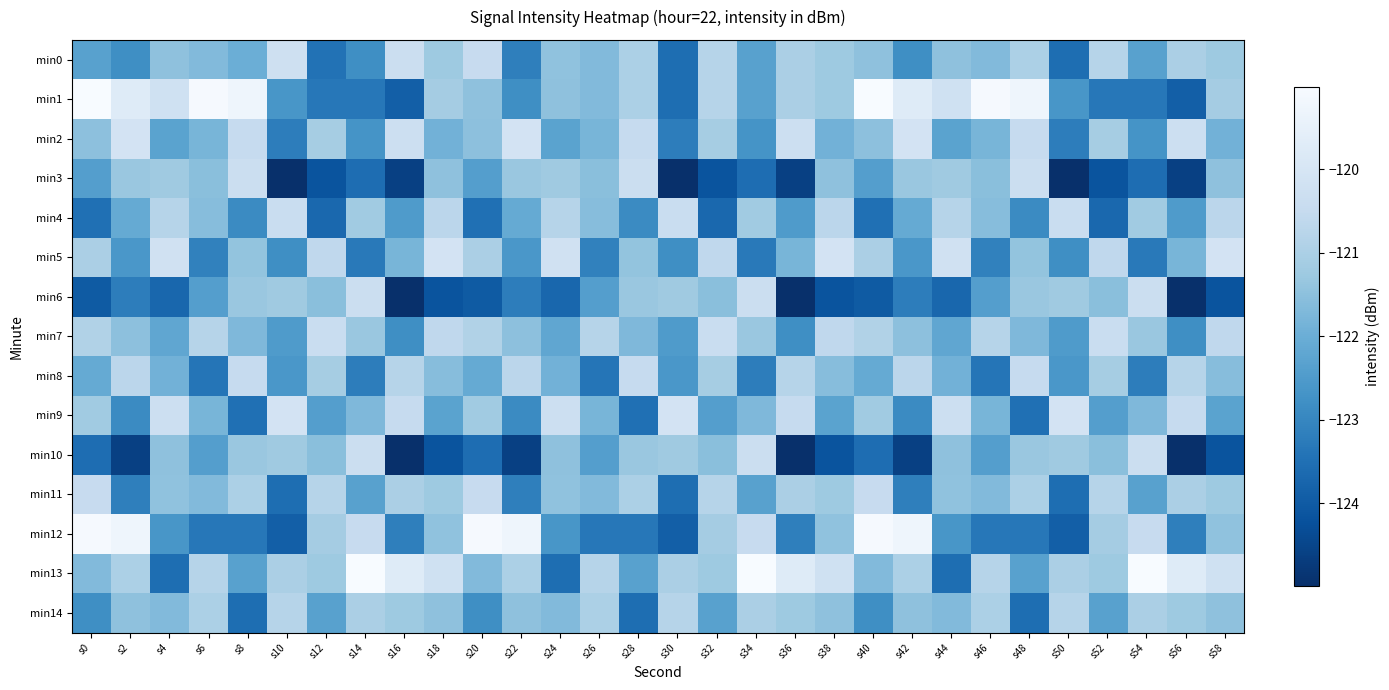

Reading left to right, what are all the values shown in this chart?

min0: s0=-122.3	s2=-122.8	s4=-121.5	s6=-121.7	s8=-122.0	s10=-120.3	s12=-123.5	s14=-122.8	s16=-120.4	s18=-121.2	s20=-120.5	s22=-123.2	s24=-121.4	s26=-121.7	s28=-121.0	s30=-123.5	s32=-120.8	s34=-122.3	s36=-121.0	s38=-121.2	s40=-121.5	s42=-122.8	s44=-121.5	s46=-121.7	s48=-121.0	s50=-123.5	s52=-120.8	s54=-122.3	s56=-121.0	s58=-121.2
min1: s0=-119.0	s2=-119.8	s4=-120.2	s6=-119.1	s8=-119.3	s10=-122.6	s12=-123.3	s14=-123.3	s16=-123.9	s18=-121.1	s20=-121.5	s22=-122.8	s24=-121.5	s26=-121.7	s28=-121.0	s30=-123.5	s32=-120.8	s34=-122.3	s36=-121.0	s38=-121.2	s40=-119.0	s42=-119.8	s44=-120.2	s46=-119.1	s48=-119.3	s50=-122.6	s52=-123.3	s54=-123.3	s56=-123.9	s58=-121.1
min2: s0=-121.5	s2=-120.1	s4=-122.3	s6=-121.8	s8=-120.5	s10=-123.2	s12=-121.1	s14=-122.7	s16=-120.3	s18=-121.9	s20=-121.5	s22=-120.1	s24=-122.3	s26=-121.8	s28=-120.5	s30=-123.2	s32=-121.1	s34=-122.7	s36=-120.3	s38=-121.9	s40=-121.5	s42=-120.1	s44=-122.3	s46=-121.8	s48=-120.5	s50=-123.2	s52=-121.1	s54=-122.7	s56=-120.3	s58=-121.9
min3: s0=-122.4	s2=-121.3	s4=-121.2	s6=-121.5	s8=-120.3	s10=-125.0	s12=-124.2	s14=-123.6	s16=-124.6	s18=-121.5	s20=-122.4	s22=-121.3	s24=-121.2	s26=-121.5	s28=-120.3	s30=-125.0	s32=-124.2	s34=-123.6	s36=-124.6	s38=-121.5	s40=-122.4	s42=-121.3	s44=-121.2	s46=-121.5	s48=-120.3	s50=-125.0	s52=-124.2	s54=-123.6	s56=-124.6	s58=-121.5
min4: s0=-123.5	s2=-122.1	s4=-120.8	s6=-121.6	s8=-122.9	s10=-120.4	s12=-123.7	s14=-121.2	s16=-122.5	s18=-120.7	s20=-123.5	s22=-122.1	s24=-120.8	s26=-121.6	s28=-122.9	s30=-120.4	s32=-123.7	s34=-121.2	s36=-122.5	s38=-120.7	s40=-123.5	s42=-122.1	s44=-120.8	s46=-121.6	s48=-122.9	s50=-120.4	s52=-123.7	s54=-121.2	s56=-122.5	s58=-120.7
min5: s0=-121.0	s2=-122.6	s4=-120.2	s6=-123.1	s8=-121.4	s10=-122.8	s12=-120.6	s14=-123.3	s16=-121.8	s18=-120.1	s20=-121.0	s22=-122.6	s24=-120.2	s26=-123.1	s28=-121.4	s30=-122.8	s32=-120.6	s34=-123.3	s36=-121.8	s38=-120.1	s40=-121.0	s42=-122.6	s44=-120.2	s46=-123.1	s48=-121.4	s50=-122.8	s52=-120.6	s54=-123.3	s56=-121.8	s58=-120.1
min6: s0=-124.0	s2=-123.2	s4=-123.7	s6=-122.4	s8=-121.3	s10=-121.2	s12=-121.5	s14=-120.3	s16=-125.0	s18=-124.2	s20=-124.0	s22=-123.2	s24=-123.7	s26=-122.4	s28=-121.3	s30=-121.2	s32=-121.5	s34=-120.3	s36=-125.0	s38=-124.2	s40=-124.0	s42=-123.2	s44=-123.7	s46=-122.4	s48=-121.3	s50=-121.2	s52=-121.5	s54=-120.3	s56=-125.0	s58=-124.2
min7: s0=-120.9	s2=-121.5	s4=-122.2	s6=-120.8	s8=-121.7	s10=-122.5	s12=-120.4	s14=-121.3	s16=-122.8	s18=-120.6	s20=-120.9	s22=-121.5	s24=-122.2	s26=-120.8	s28=-121.7	s30=-122.5	s32=-120.4	s34=-121.3	s36=-122.8	s38=-120.6	s40=-120.9	s42=-121.5	s44=-122.2	s46=-120.8	s48=-121.7	s50=-122.5	s52=-120.4	s54=-121.3	s56=-122.8	s58=-120.6
min8: s0=-122.1	s2=-120.7	s4=-121.9	s6=-123.4	s8=-120.5	s10=-122.6	s12=-121.1	s14=-123.2	s16=-120.8	s18=-121.6	s20=-122.1	s22=-120.7	s24=-121.9	s26=-123.4	s28=-120.5	s30=-122.6	s32=-121.1	s34=-123.2	s36=-120.8	s38=-121.6	s40=-122.1	s42=-120.7	s44=-121.9	s46=-123.4	s48=-120.5	s50=-122.6	s52=-121.1	s54=-123.2	s56=-120.8	s58=-121.6
min9: s0=-121.2	s2=-122.9	s4=-120.3	s6=-121.8	s8=-123.5	s10=-120.1	s12=-122.4	s14=-121.7	s16=-120.5	s18=-122.3	s20=-121.2	s22=-122.9	s24=-120.3	s26=-121.8	s28=-123.5	s30=-120.1	s32=-122.4	s34=-121.7	s36=-120.5	s38=-122.3	s40=-121.2	s42=-122.9	s44=-120.3	s46=-121.8	s48=-123.5	s50=-120.1	s52=-122.4	s54=-121.7	s56=-120.5	s58=-122.3
min10: s0=-123.6	s2=-124.6	s4=-121.5	s6=-122.4	s8=-121.3	s10=-121.2	s12=-121.5	s14=-120.3	s16=-125.0	s18=-124.2	s20=-123.6	s22=-124.6	s24=-121.5	s26=-122.4	s28=-121.3	s30=-121.2	s32=-121.5	s34=-120.3	s36=-125.0	s38=-124.2	s40=-123.6	s42=-124.6	s44=-121.5	s46=-122.4	s48=-121.3	s50=-121.2	s52=-121.5	s54=-120.3	s56=-125.0	s58=-124.2
min11: s0=-120.5	s2=-123.2	s4=-121.4	s6=-121.7	s8=-121.0	s10=-123.5	s12=-120.8	s14=-122.3	s16=-121.0	s18=-121.2	s20=-120.5	s22=-123.2	s24=-121.4	s26=-121.7	s28=-121.0	s30=-123.5	s32=-120.8	s34=-122.3	s36=-121.0	s38=-121.2	s40=-120.5	s42=-123.2	s44=-121.4	s46=-121.7	s48=-121.0	s50=-123.5	s52=-120.8	s54=-122.3	s56=-121.0	s58=-121.2
min12: s0=-119.1	s2=-119.3	s4=-122.6	s6=-123.3	s8=-123.3	s10=-123.9	s12=-121.1	s14=-120.5	s16=-123.2	s18=-121.4	s20=-119.1	s22=-119.3	s24=-122.6	s26=-123.3	s28=-123.3	s30=-123.9	s32=-121.1	s34=-120.5	s36=-123.2	s38=-121.4	s40=-119.1	s42=-119.3	s44=-122.6	s46=-123.3	s48=-123.3	s50=-123.9	s52=-121.1	s54=-120.5	s56=-123.2	s58=-121.4
min13: s0=-121.7	s2=-121.0	s4=-123.5	s6=-120.8	s8=-122.3	s10=-121.0	s12=-121.2	s14=-119.0	s16=-119.8	s18=-120.2	s20=-121.7	s22=-121.0	s24=-123.5	s26=-120.8	s28=-122.3	s30=-121.0	s32=-121.2	s34=-119.0	s36=-119.8	s38=-120.2	s40=-121.7	s42=-121.0	s44=-123.5	s46=-120.8	s48=-122.3	s50=-121.0	s52=-121.2	s54=-119.0	s56=-119.8	s58=-120.2
min14: s0=-122.8	s2=-121.5	s4=-121.7	s6=-121.0	s8=-123.5	s10=-120.8	s12=-122.3	s14=-121.0	s16=-121.2	s18=-121.5	s20=-122.8	s22=-121.5	s24=-121.7	s26=-121.0	s28=-123.5	s30=-120.8	s32=-122.3	s34=-121.0	s36=-121.2	s38=-121.5	s40=-122.8	s42=-121.5	s44=-121.7	s46=-121.0	s48=-123.5	s50=-120.8	s52=-122.3	s54=-121.0	s56=-121.2	s58=-121.5